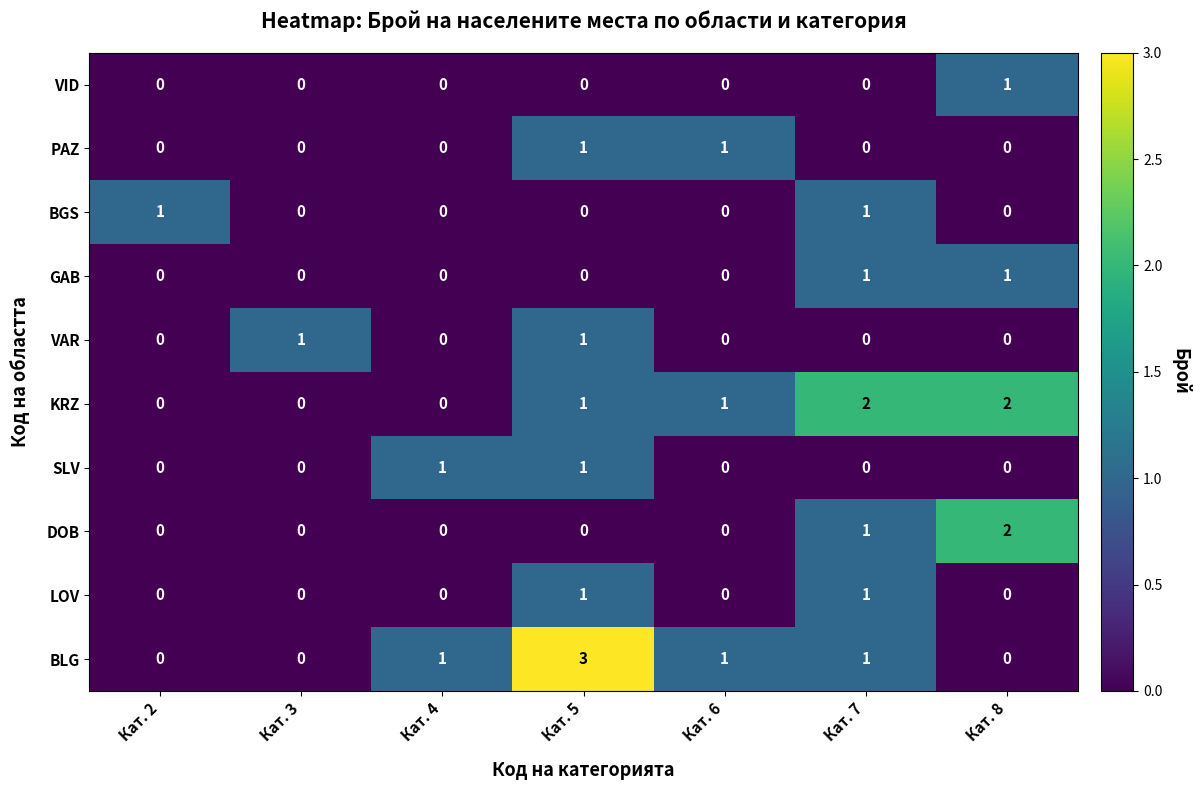

The GAB series shows 1 at Кат. 8. True or false?

True